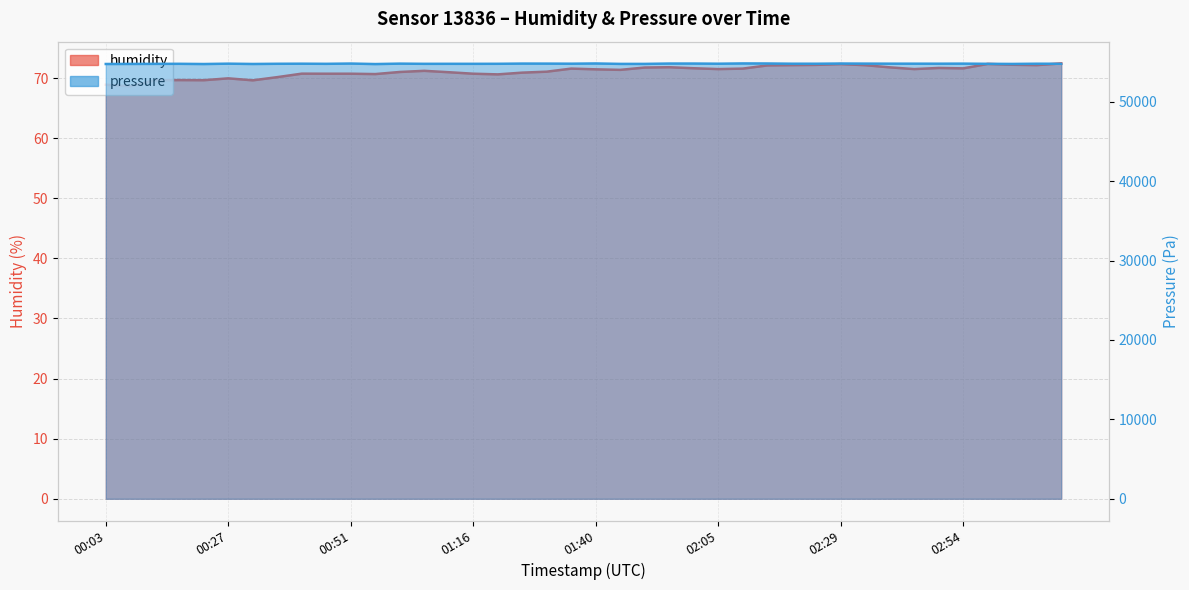

Is it true that humidity equals 96.4 at 00:03?

False